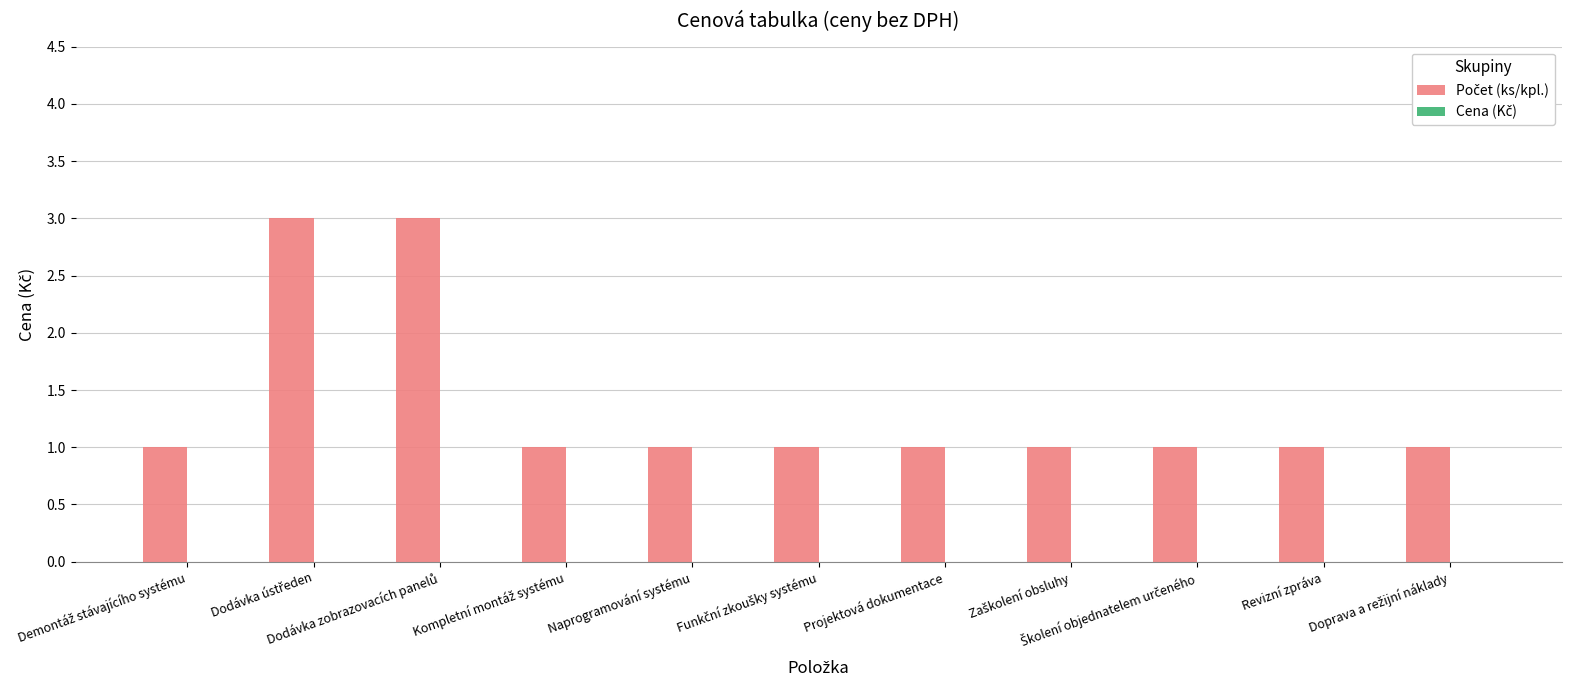

What is the value of the 11th bar from the left?

1